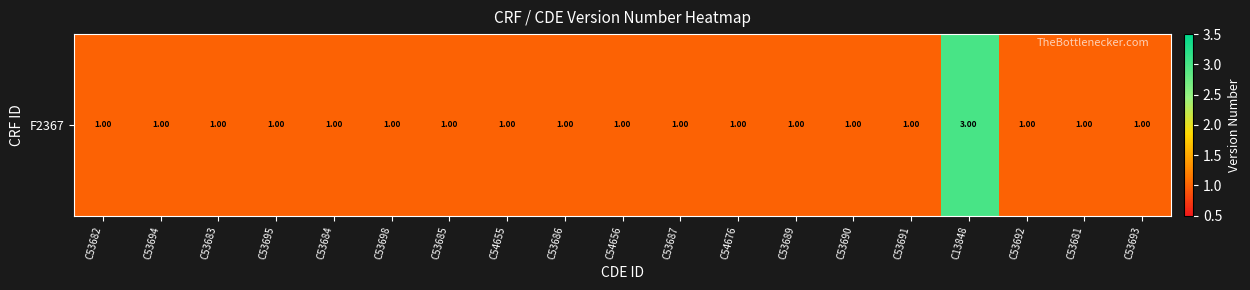

Approximately how many times larger is the value at C53695 compared to C53690?

1.0